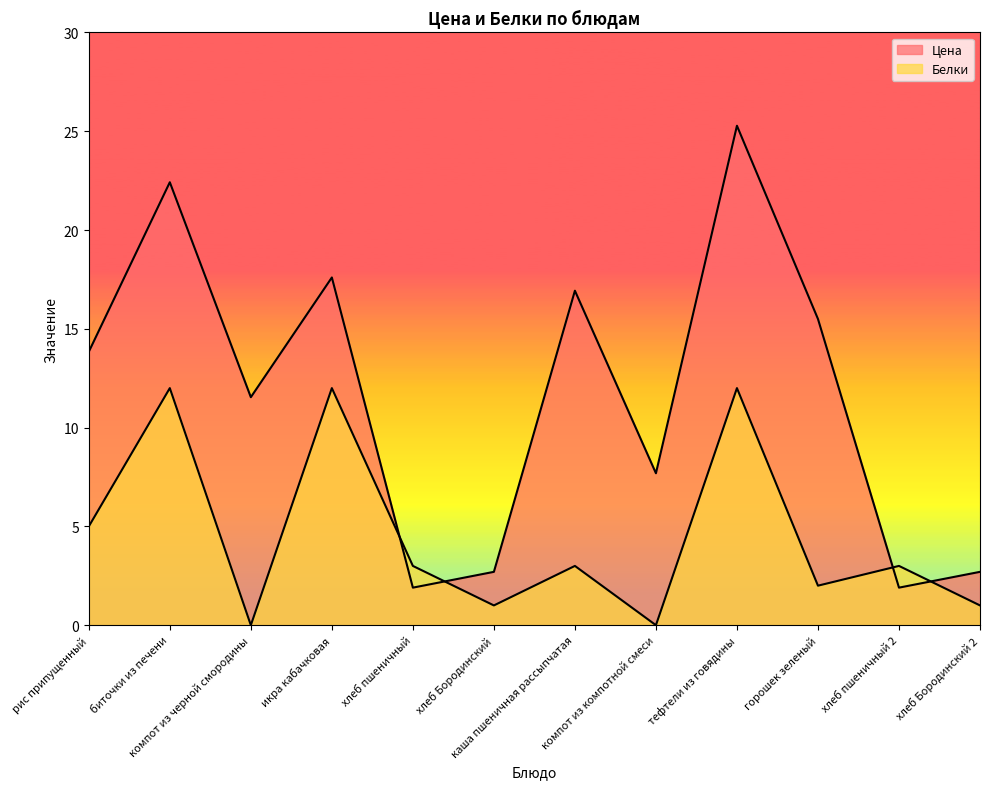

What position from the right is биточки из печени?

11